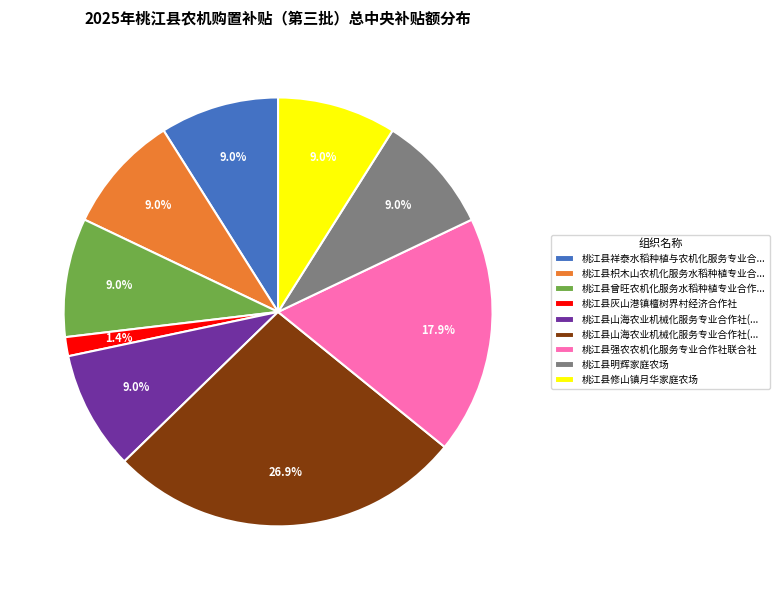

Is there any slice that represents more than half of the pie?

No